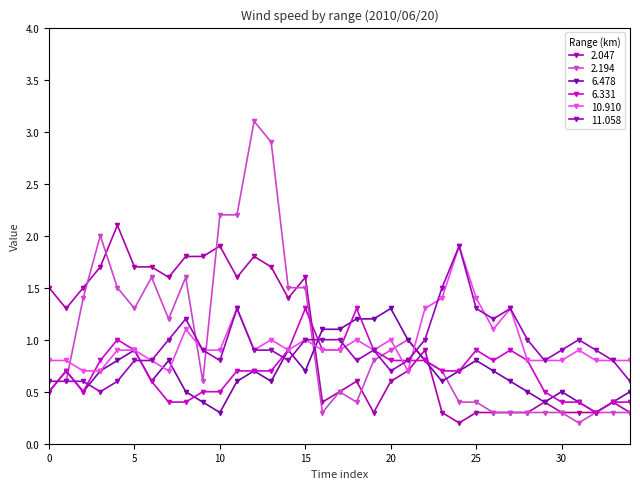

The 6.331 series shows 0.2 at 01:30. True or false?

False